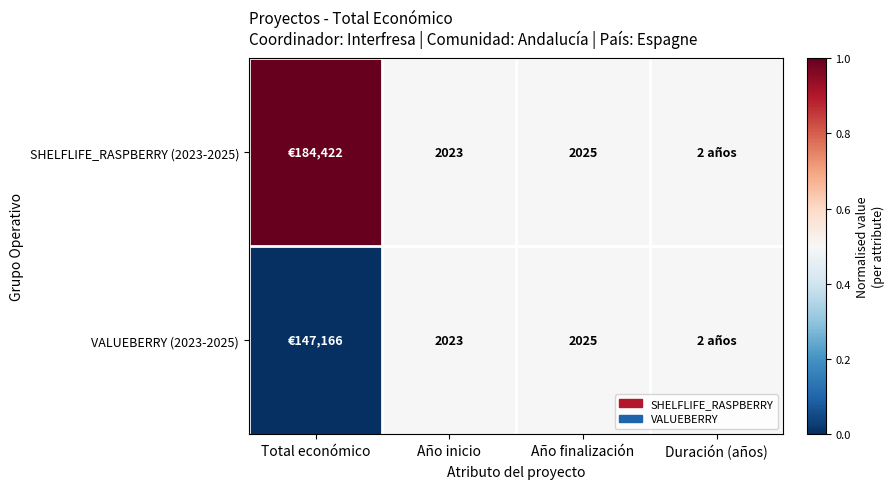

True or false: VALUEBERRY (2023-2025) has a value of 2023.0 at Año inicio.

True